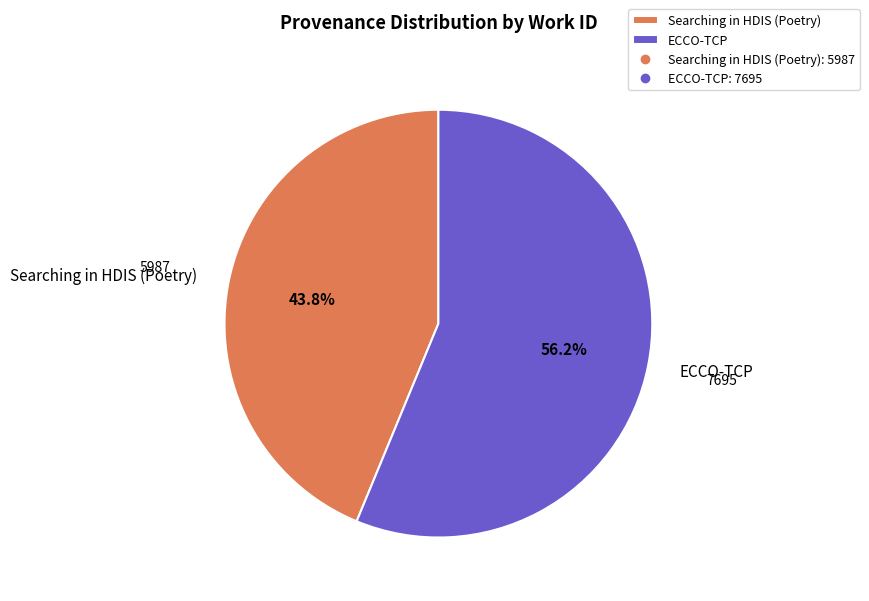

Which slice is the smallest?

Searching in HDIS (Poetry)